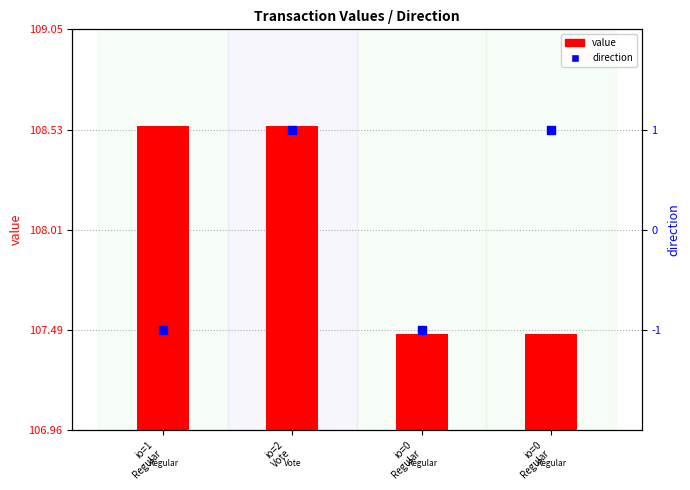

Which series has the largest total across all categories?

value